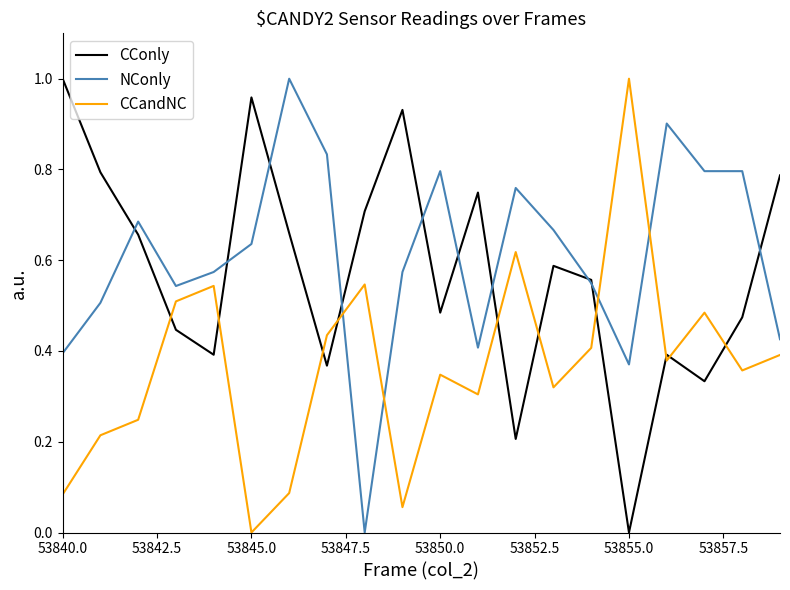

True or false: CConly and CCandNC intersect in this chart.

True